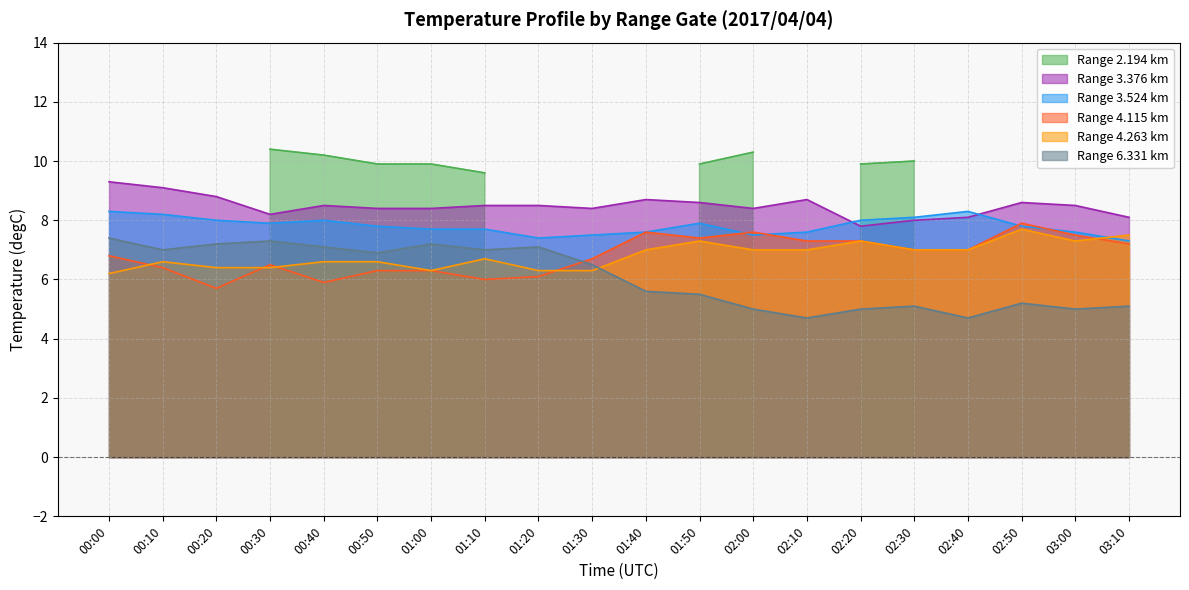

True or false: Range 6.331 km and Range 3.376 km intersect in this chart.

False